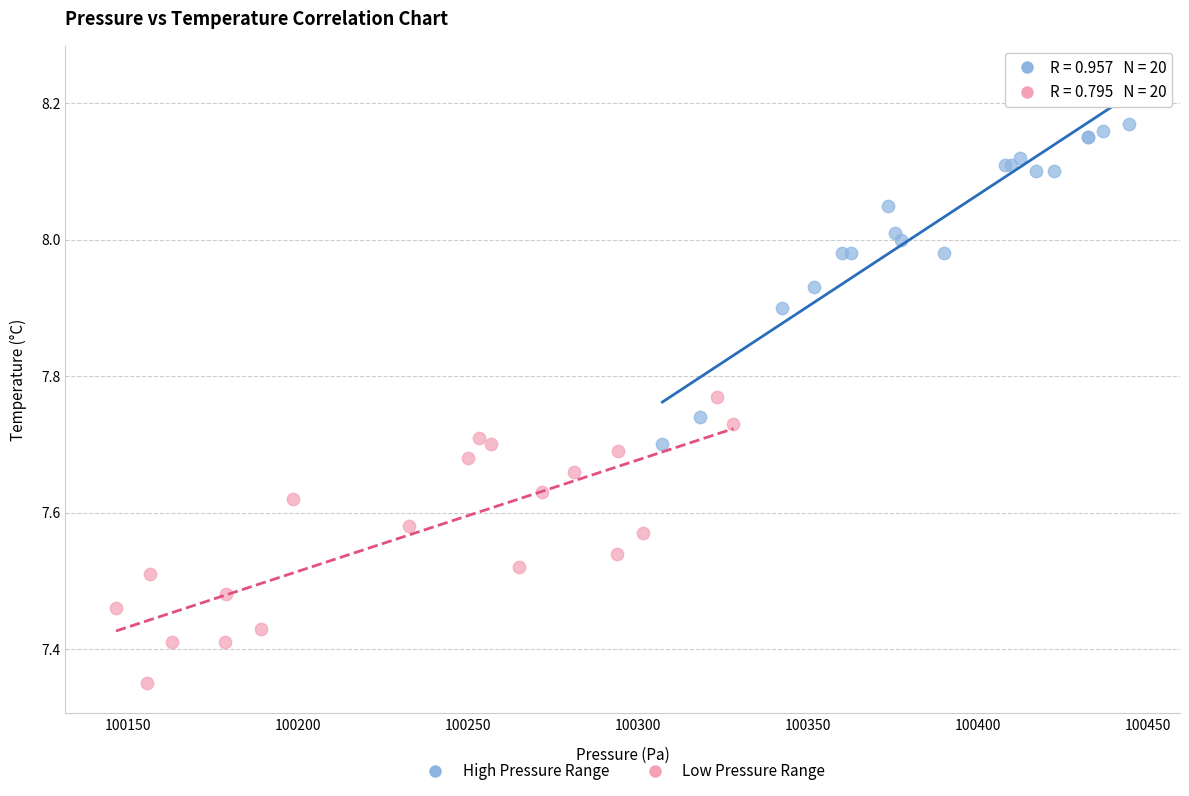

Which series reaches the maximum Y coordinate?

High Pressure Range